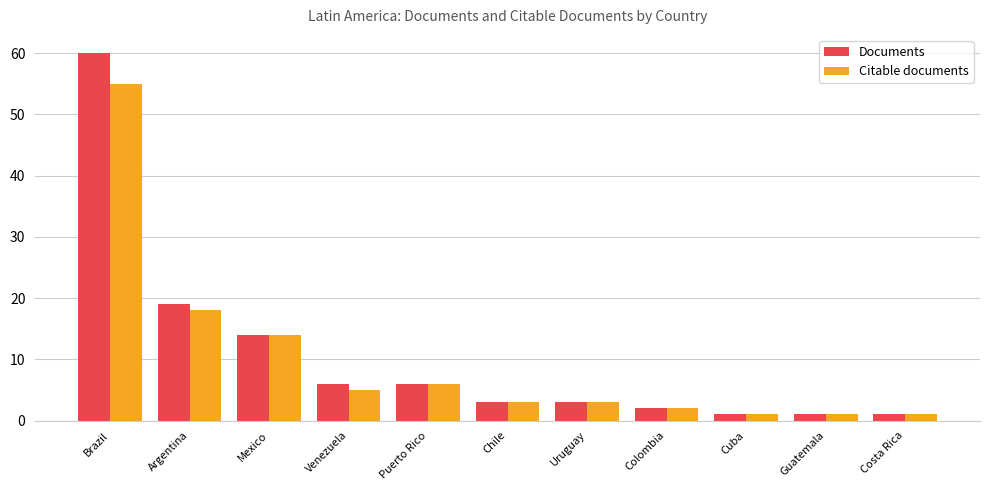

List the series in order of their overall mean, highest first.

Documents, Citable documents